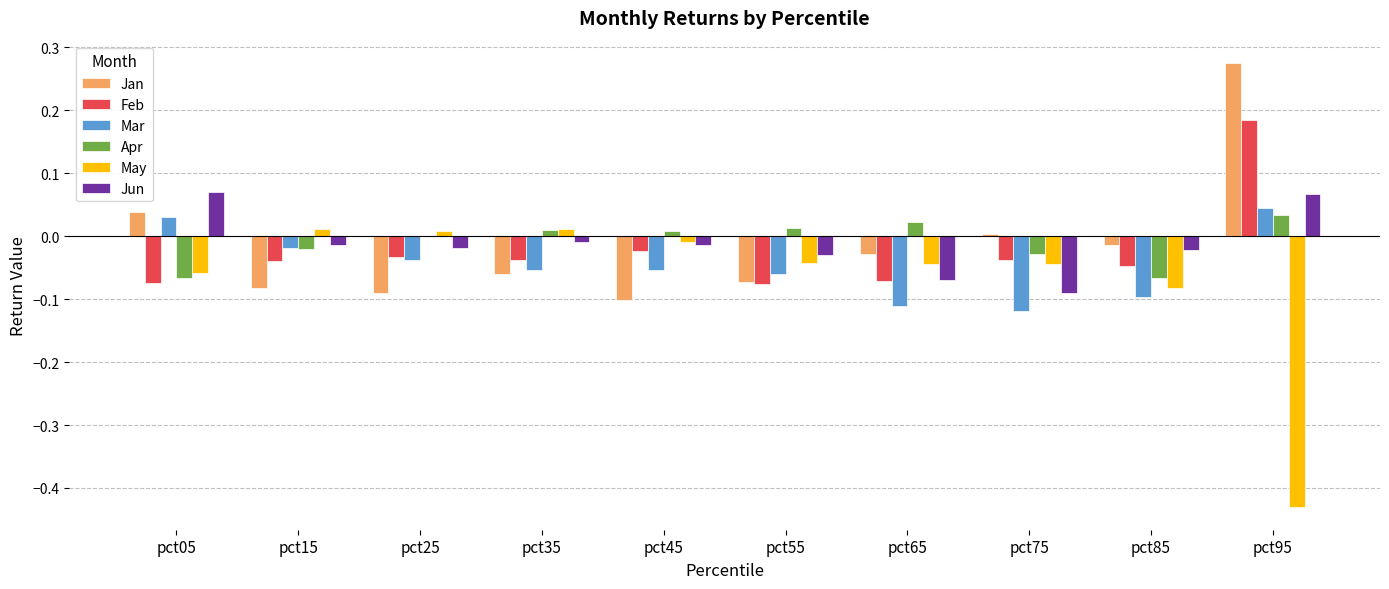

At which category is the sum across all series the highest?

pct95